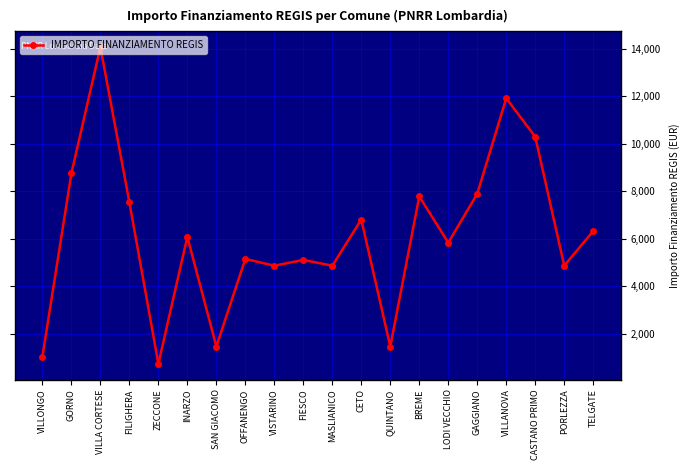

What is the average value?

6137